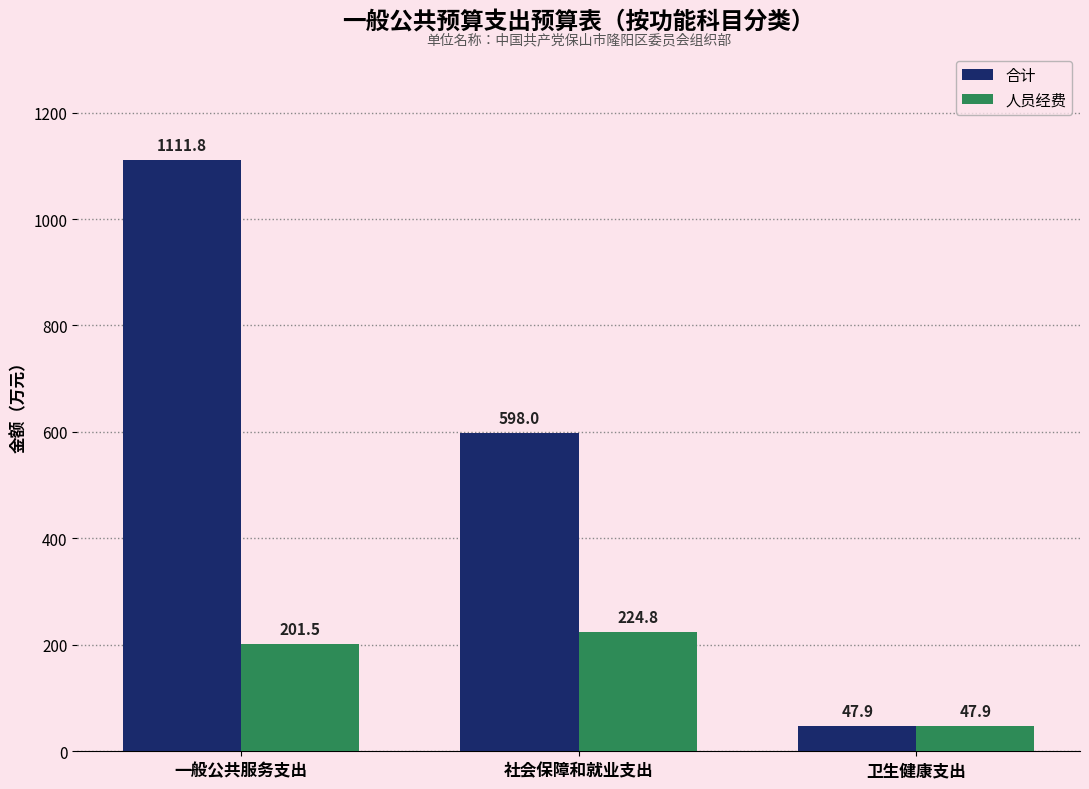

List the series in order of their peak value, lowest first.

人员经费, 合计